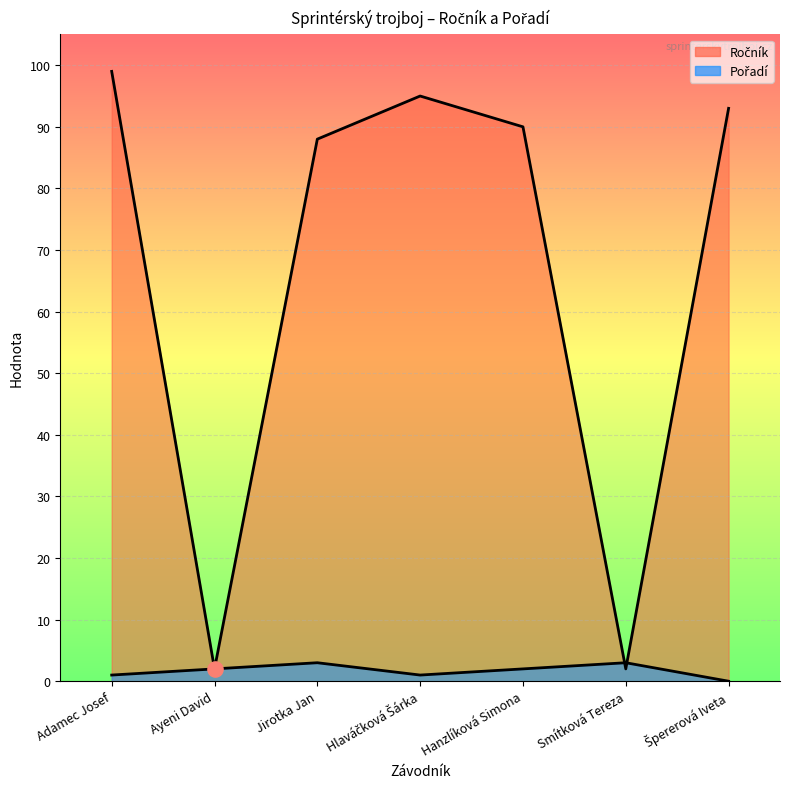

Which series contains the highest Y value?

Ročník